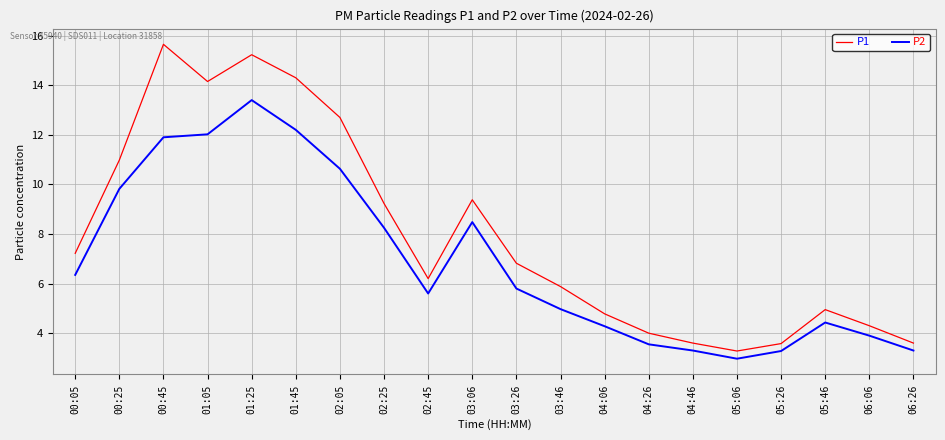

Is this an area chart (filled region under the line)?

No